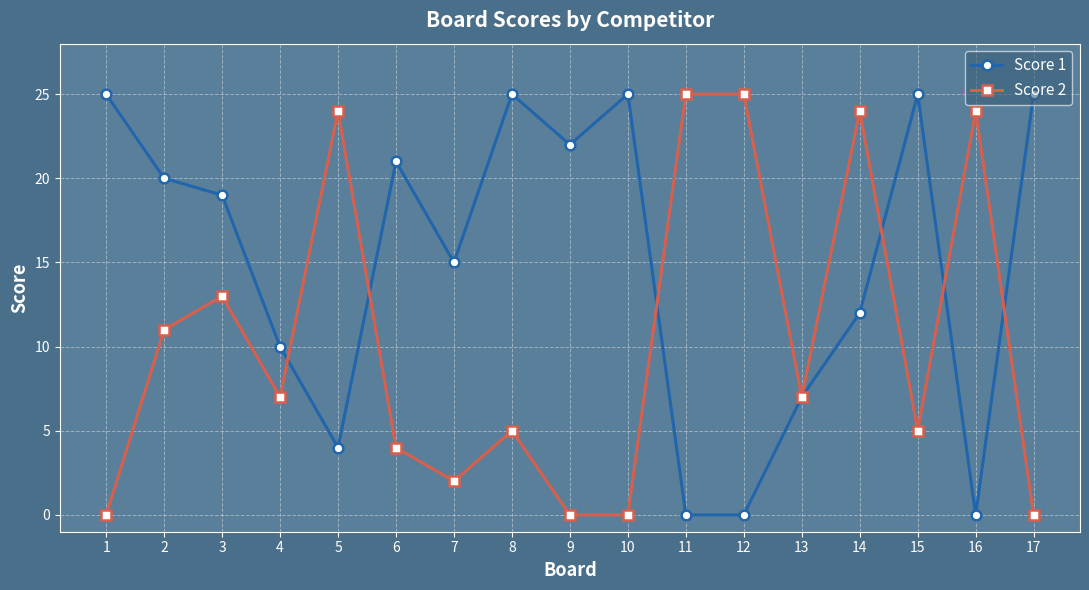

How many lines are shown in the chart?

2